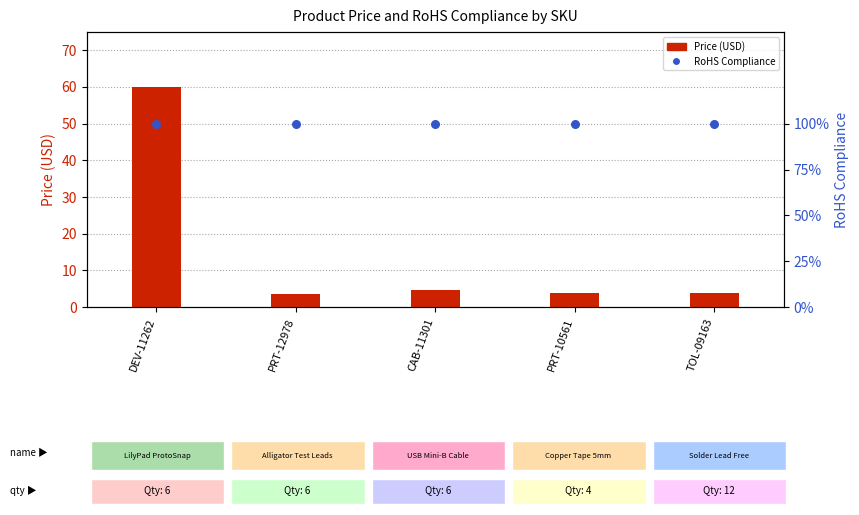

Which series contains the highest Y value?

RoHS Compliance